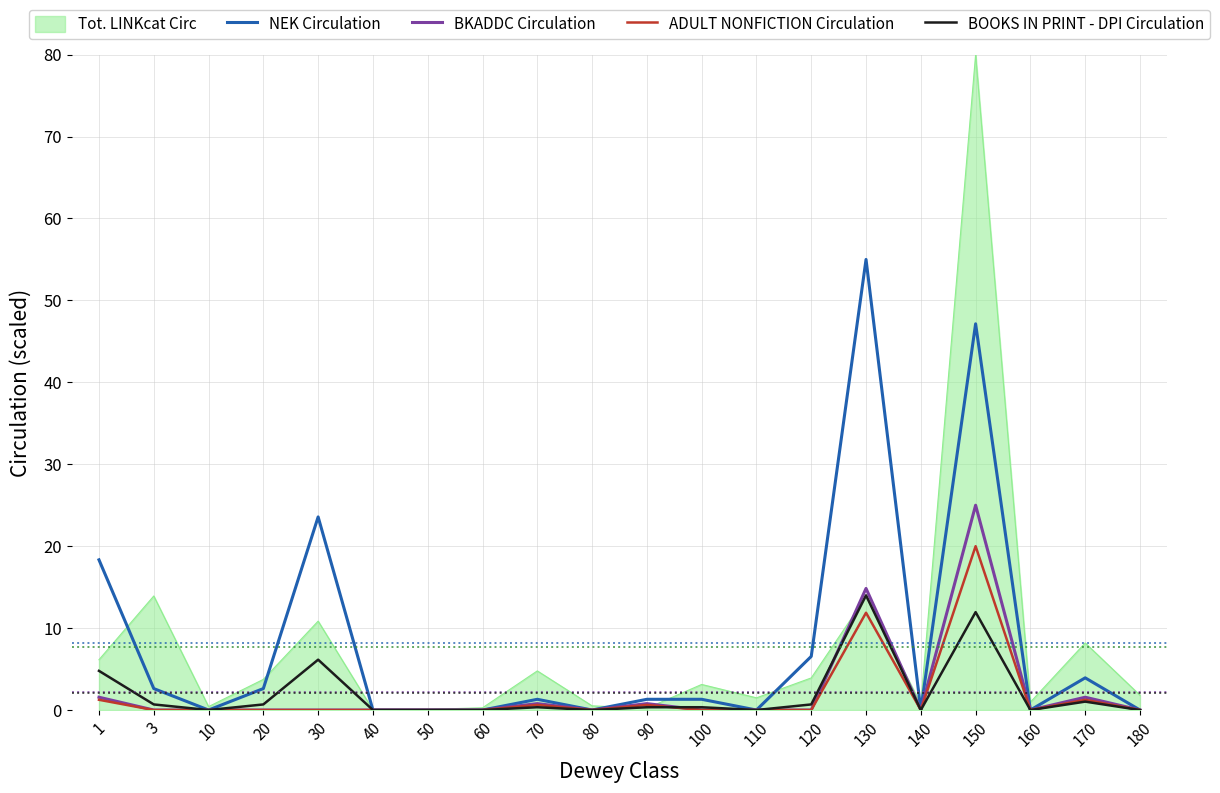

Which series has the largest range (max minus min)?

Tot. LINKcat Circ